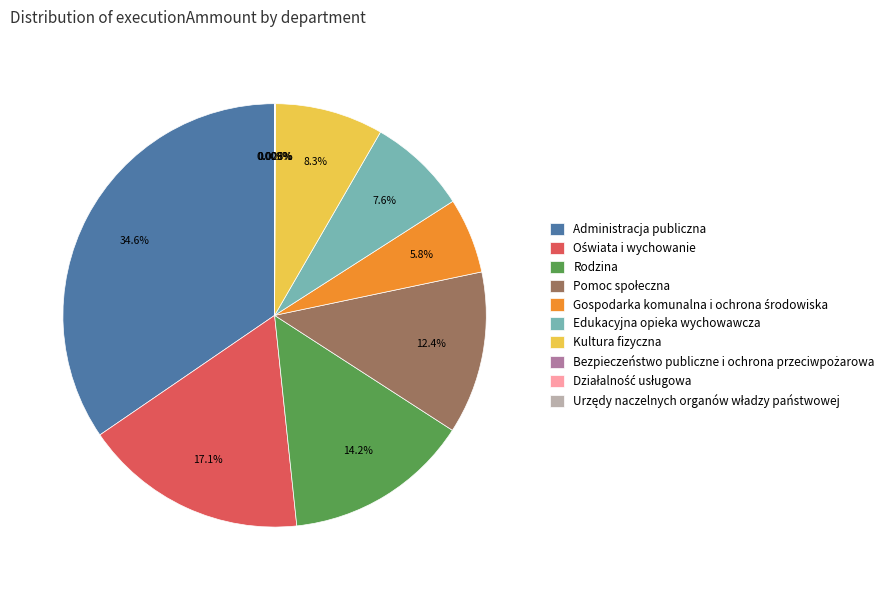

Which slice is the largest?

Administracja publiczna